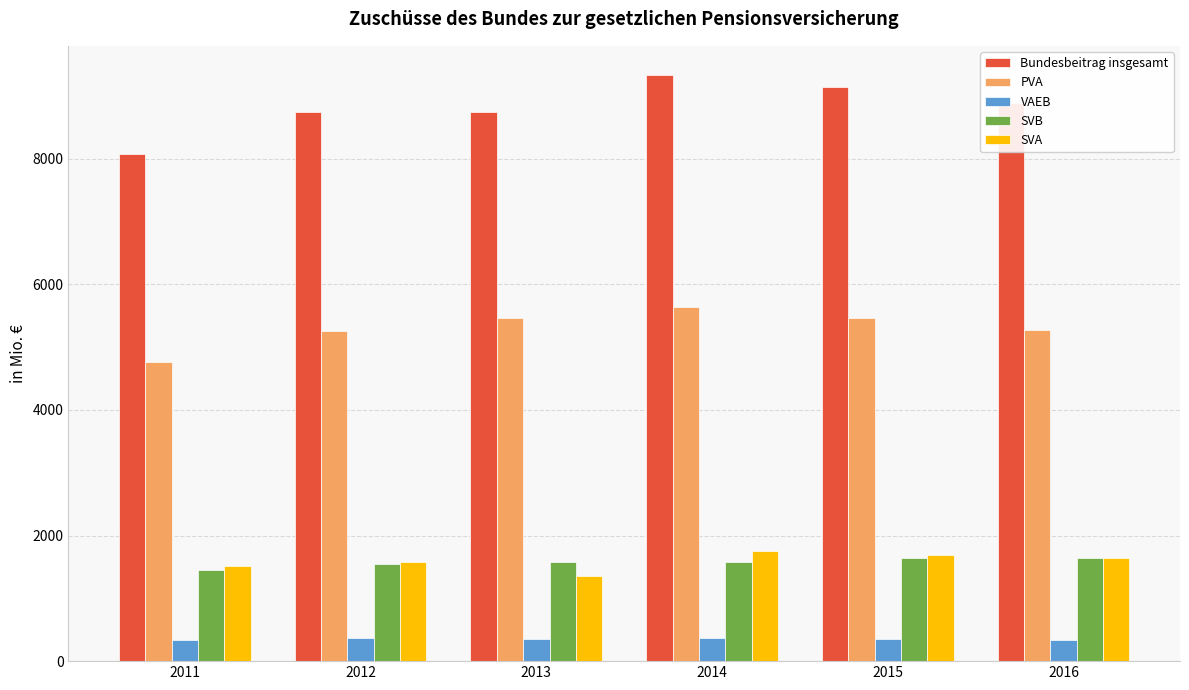

What is the total value across all series at 2011?

16144.0